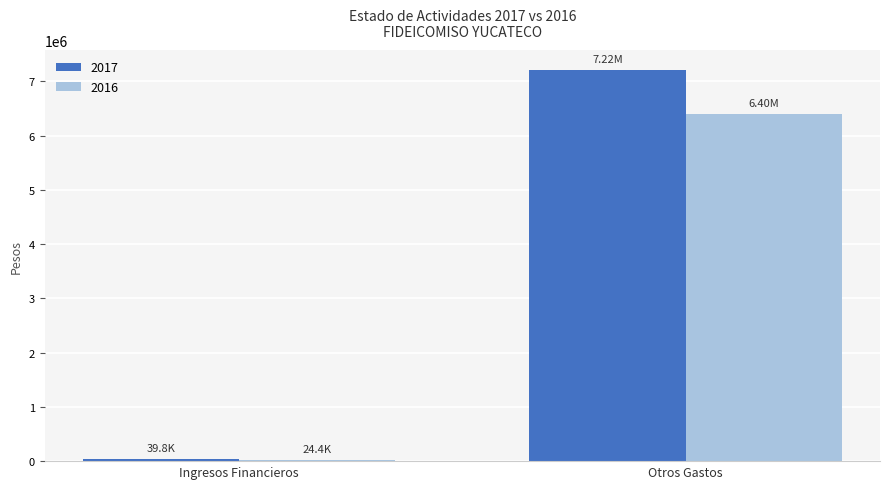

Count the number of categories in the chart.

2